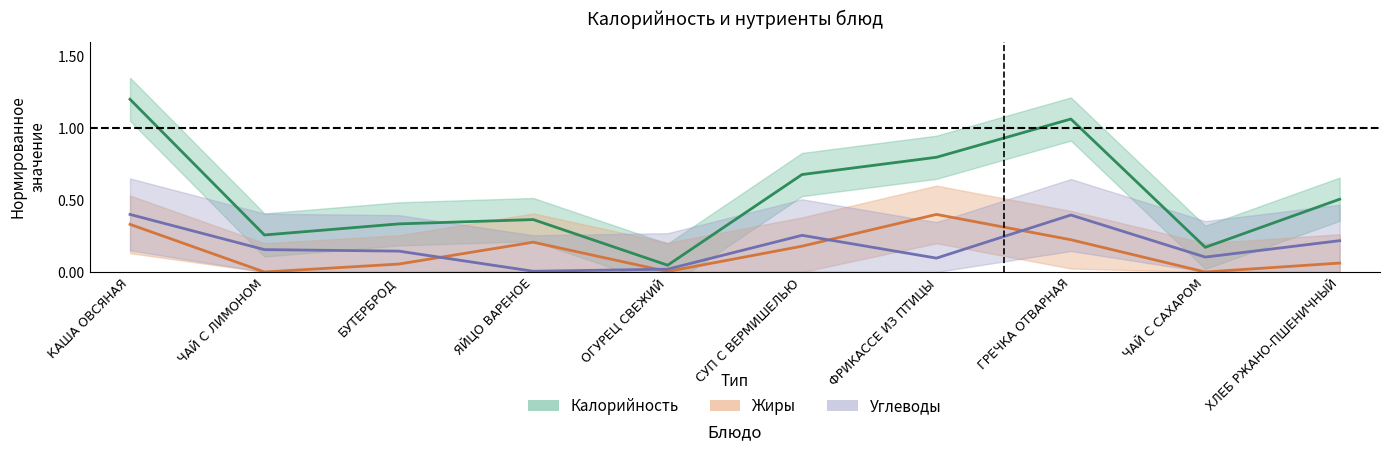

How many interior local peaks does the Углеводы series have?

2